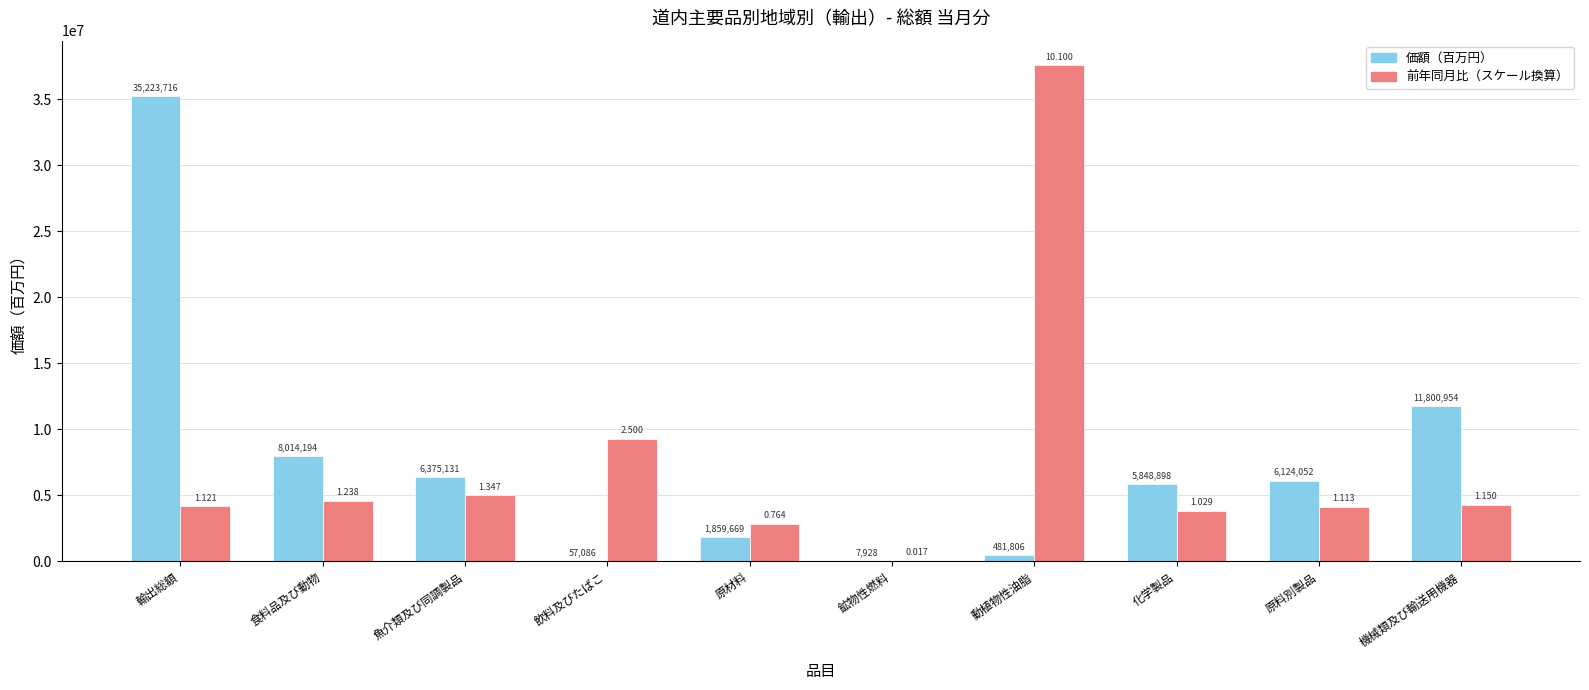

At which label does 価額（百万円） reach its peak?

輸出総額